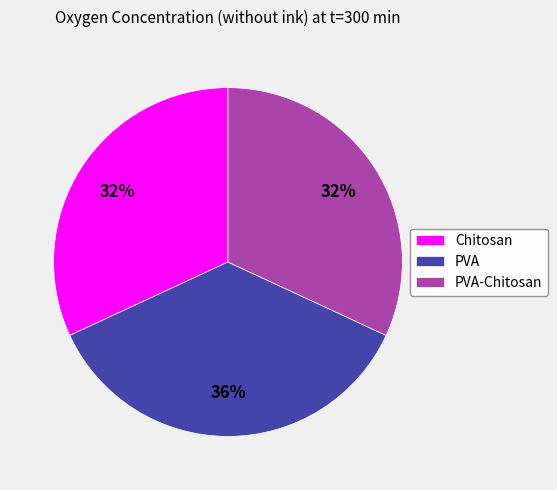

How many slices are in this pie chart?

3